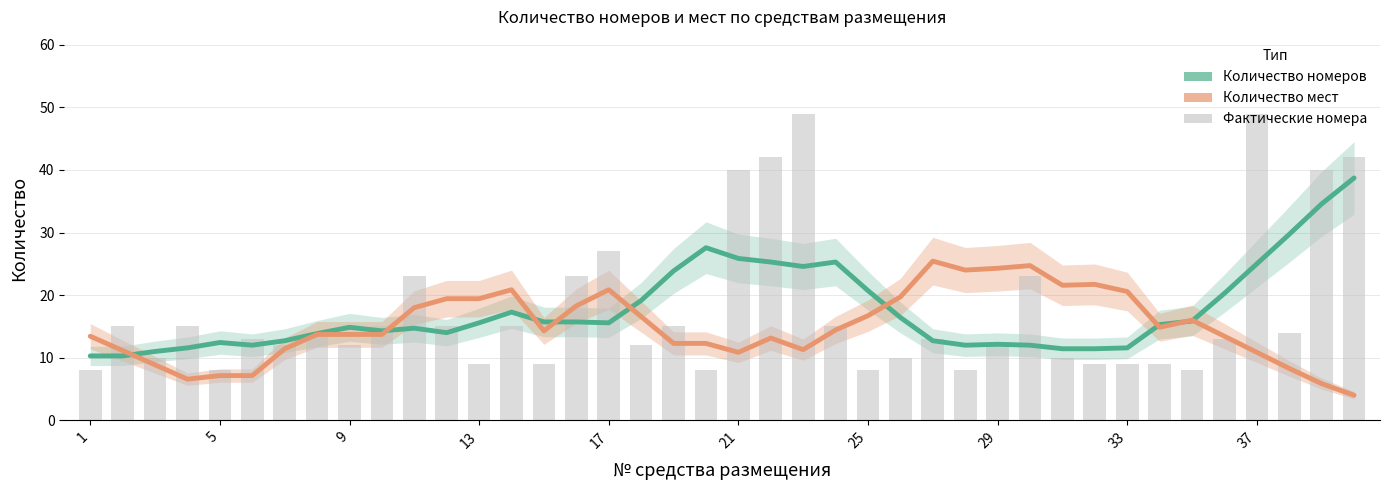

What is the ratio of the value at 15 to the value at 35?

1.1